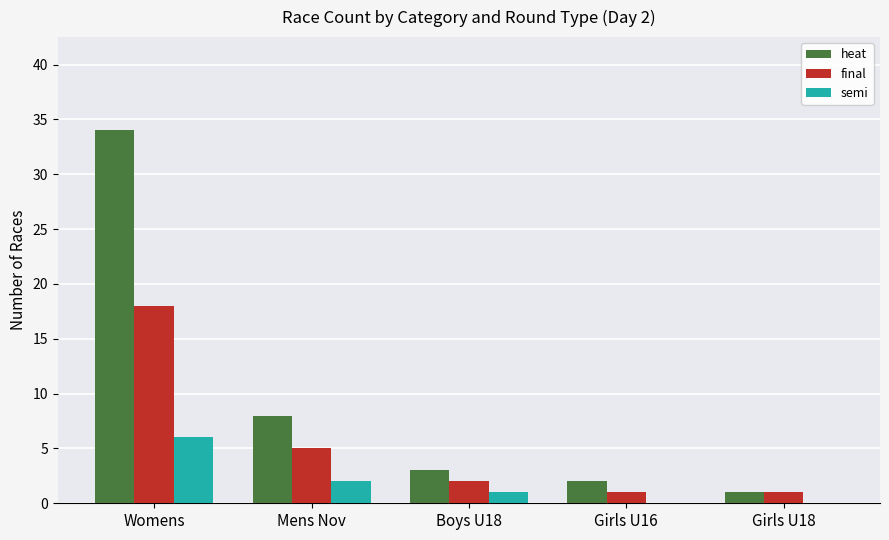

True or false: semi has a value of 0 at Girls U16.

True